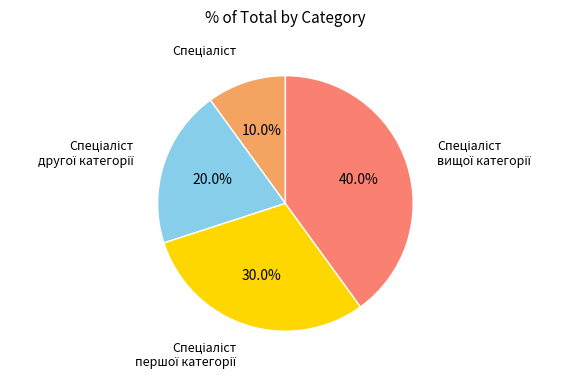

Is there a majority slice in this chart?

No